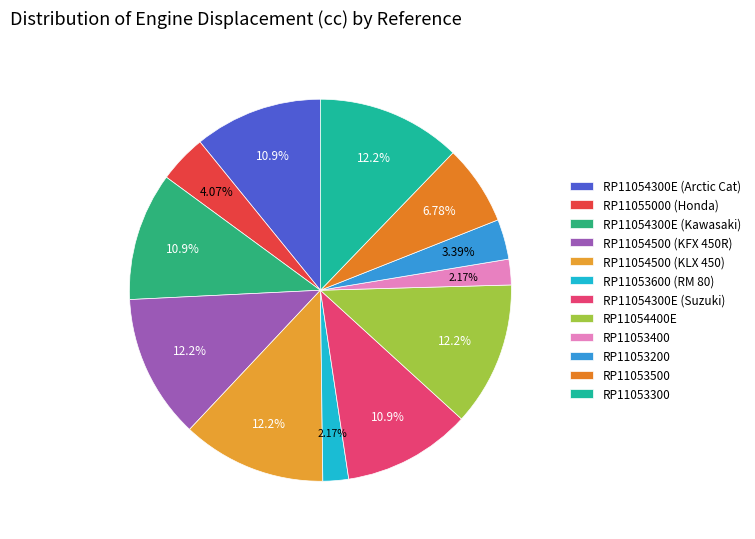

To the nearest percent, what is the difference between the RP11053500 and RP11054300E (Suzuki) slice percentages?

4%